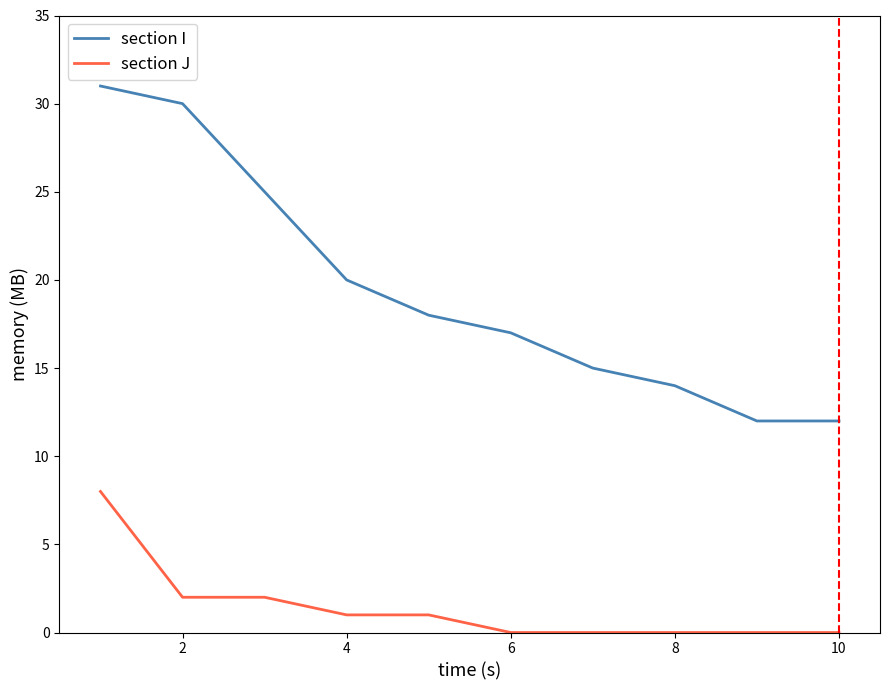

True or false: section I and section J cross at least once.

False